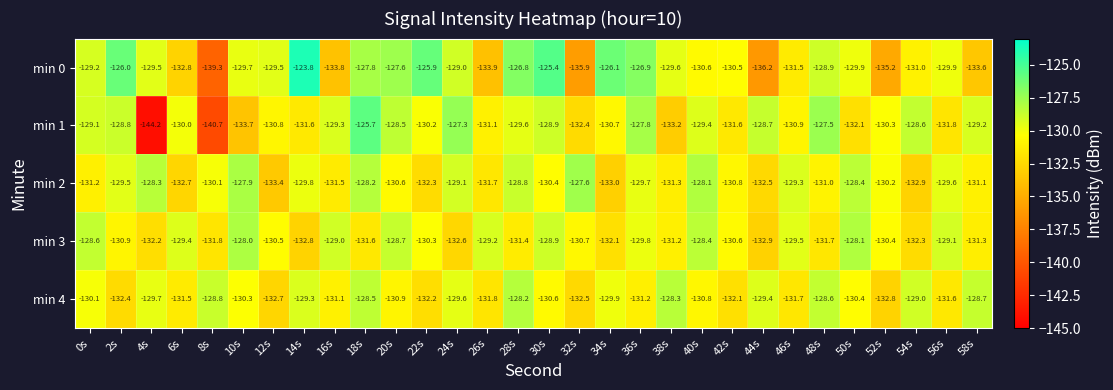

Where is min 0 nearest to the value -131?

54s